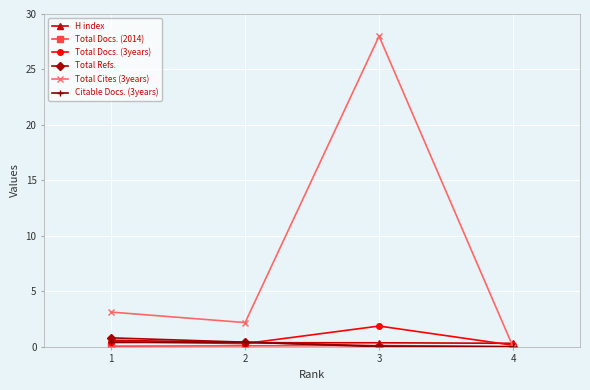

Which series has the largest total across all categories?

Total Cites (3years)